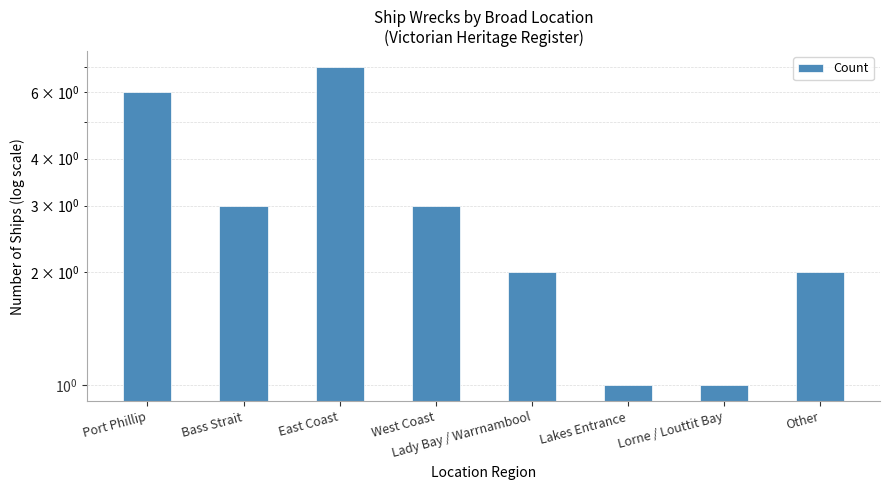

At which category does the chart reach its minimum across all series?

Lakes Entrance